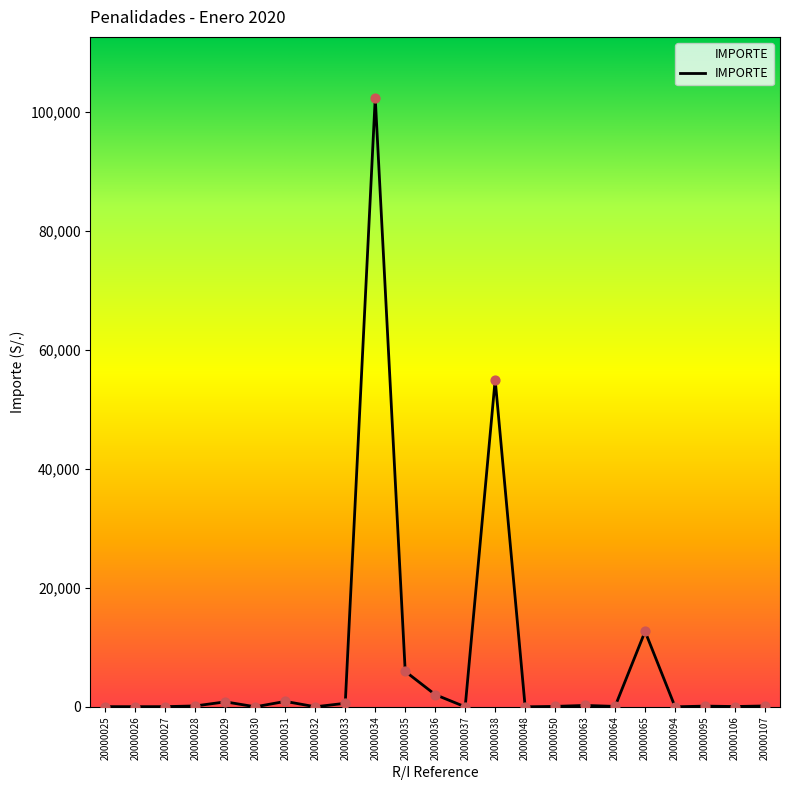

Approximately how many times larger is the value at 20000064 compared to 20000037?

17.1